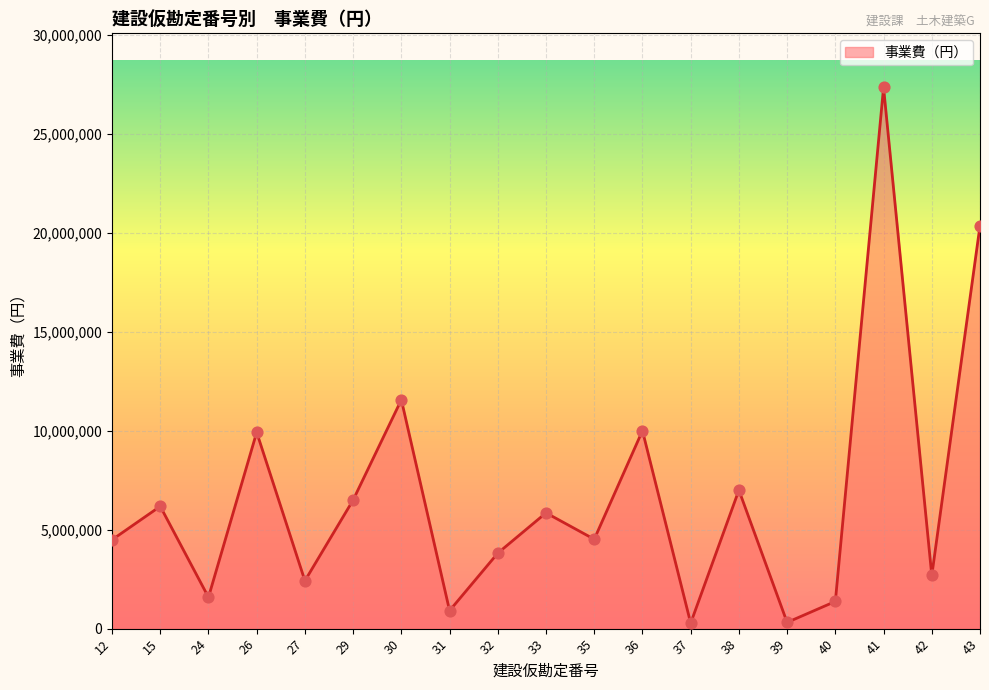

Which has a higher value, 15 or 31?

15